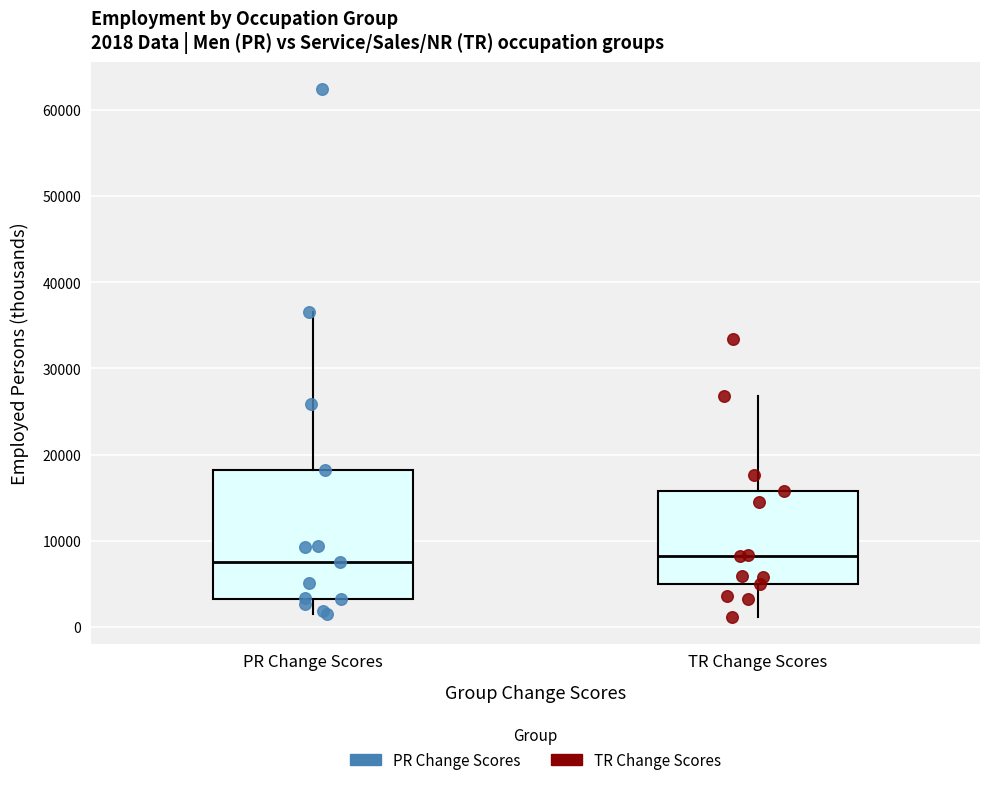

Which box is the tallest, from its lower edge to its upper edge?

PR Change Scores